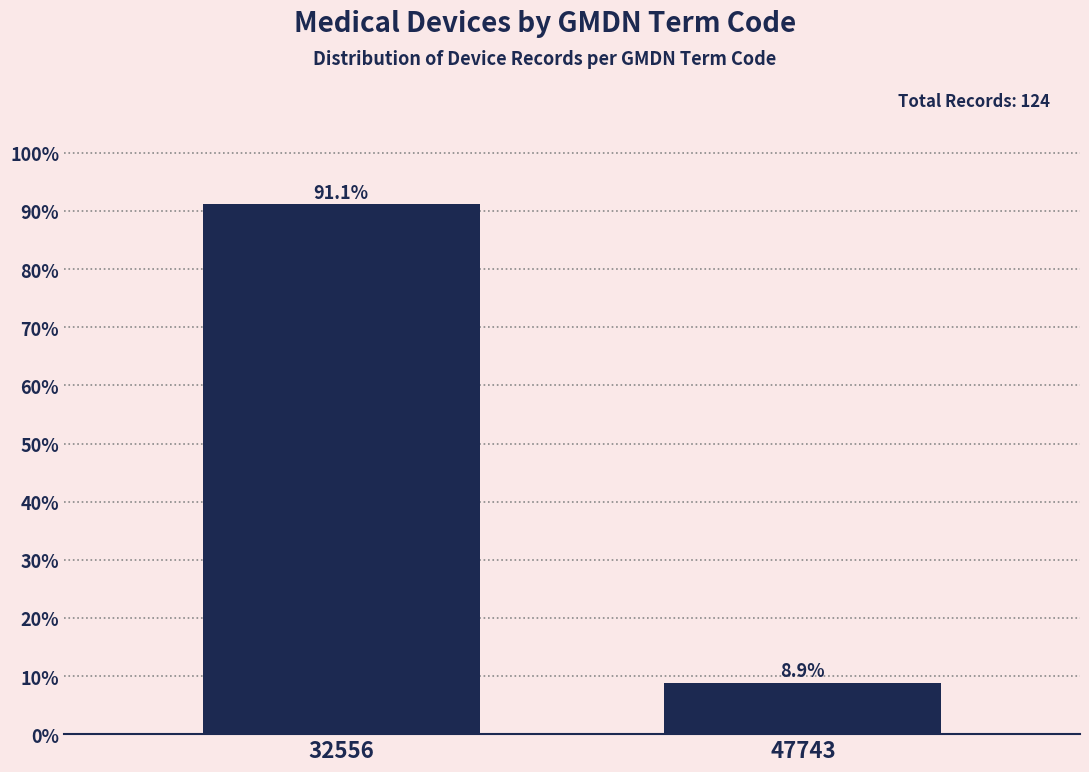

Reading left to right, extract all data points from this chart.

91.1	8.9